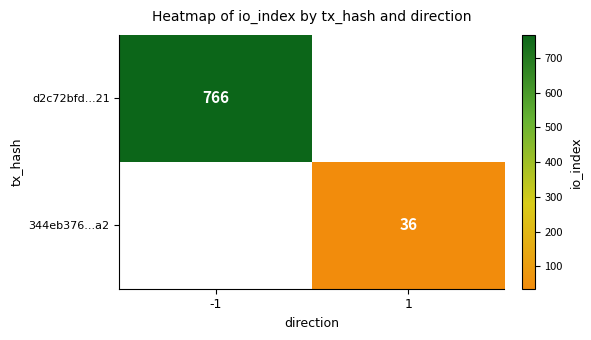

Which category has the lowest value across all series?

1